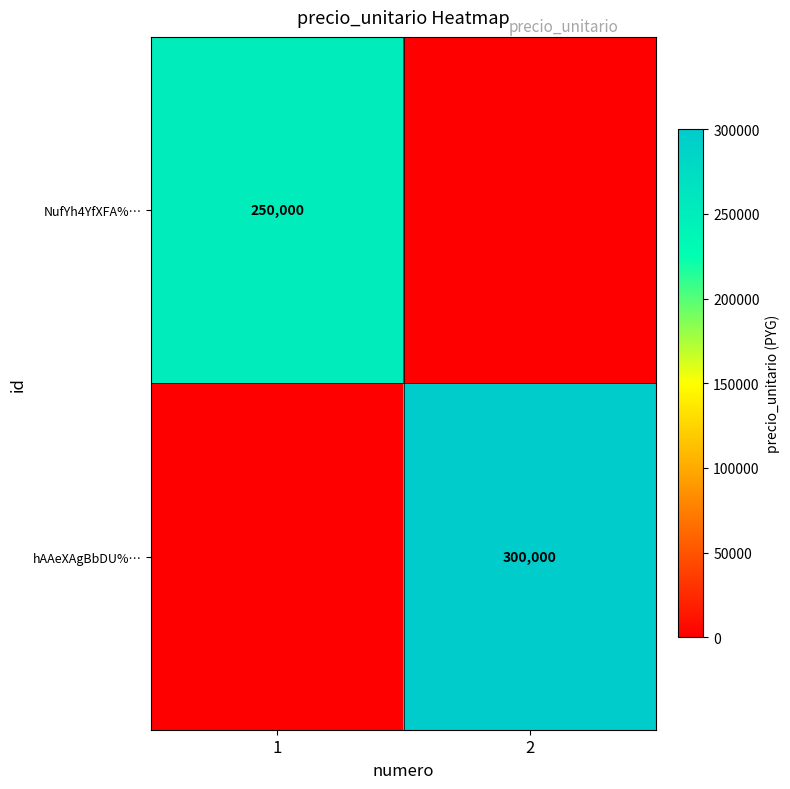

Is the value of hAAeXAgBbDU%… at 2 greater than the value of NufYh4YfXFA%… at 1?

Yes